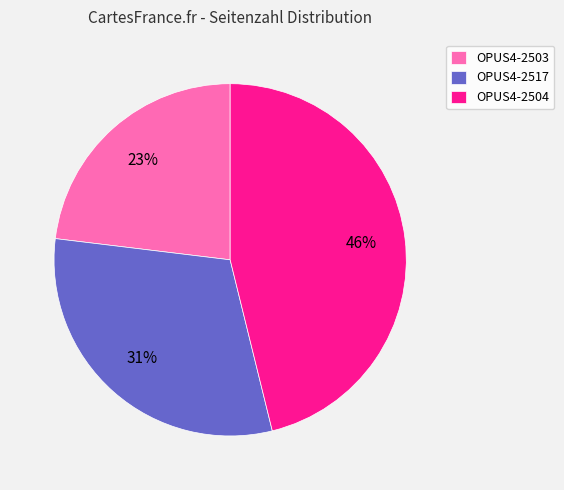

Which has a higher value, OPUS4-2503 or OPUS4-2504?

OPUS4-2504